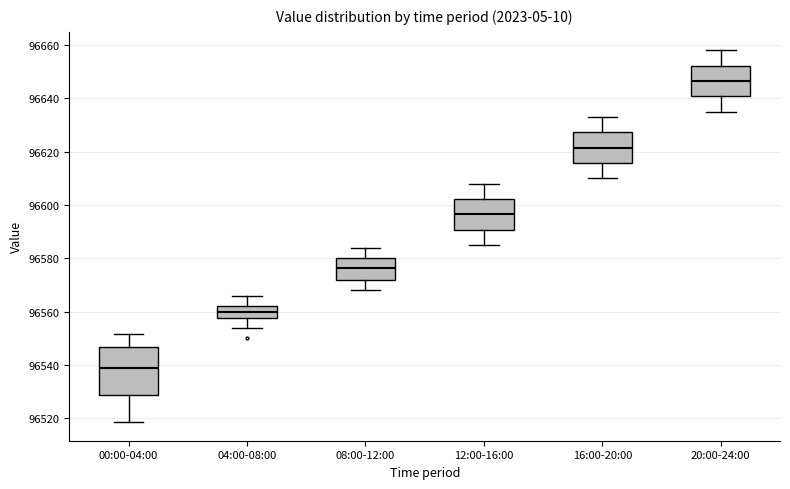

Reading left to right, transcribe this box plot: for each box, give where its median line is, the range the box spans, and where its two whiskers end, as read against the y-axis. The values are not printed on the chart, so give them approximately, as read against the axis.

00:00-04:00: median 96538, box 96528 to 96546, whiskers 96518 to 96552
04:00-08:00: median 96560, box 96558 to 96562, whiskers 96554 to 96566
08:00-12:00: median 96576, box 96572 to 96580, whiskers 96568 to 96584
12:00-16:00: median 96596, box 96590 to 96602, whiskers 96586 to 96608
16:00-20:00: median 96622, box 96616 to 96628, whiskers 96610 to 96634
20:00-24:00: median 96646, box 96640 to 96652, whiskers 96636 to 96658